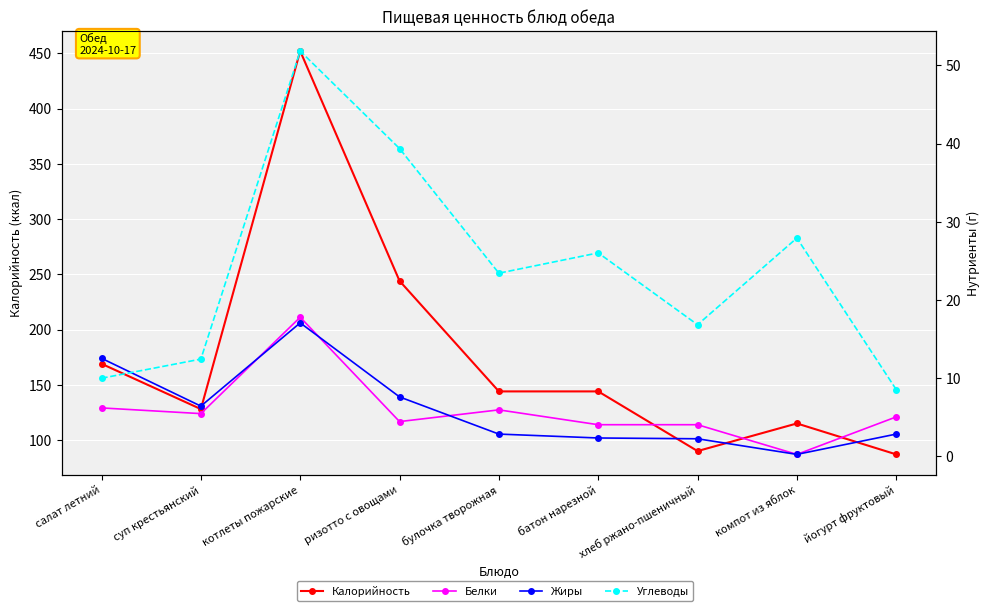

Which category has the lowest value across all series?

компот из яблок